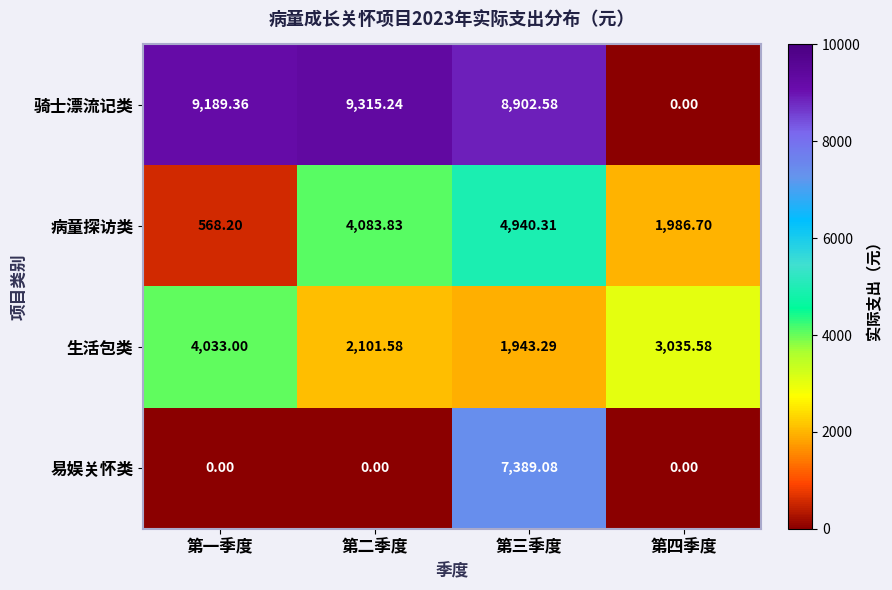

At which category is the sum across all series the highest?

第三季度